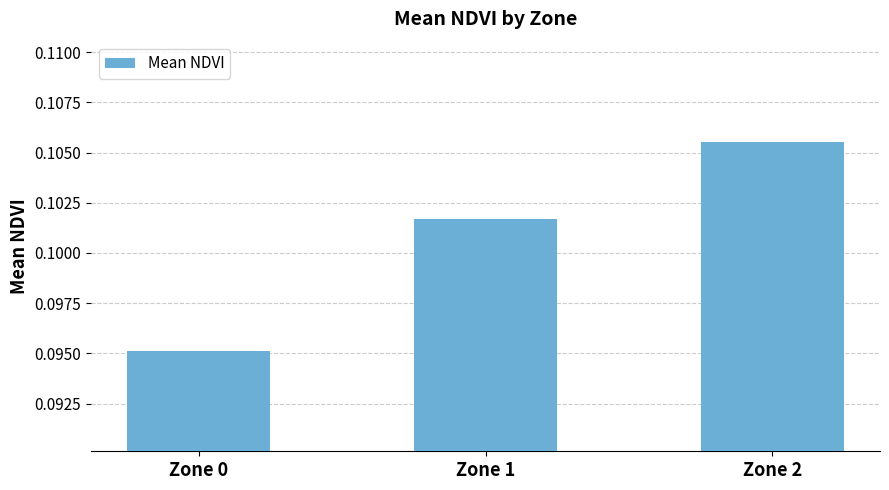

Which category has the highest value across all series?

Zone 2